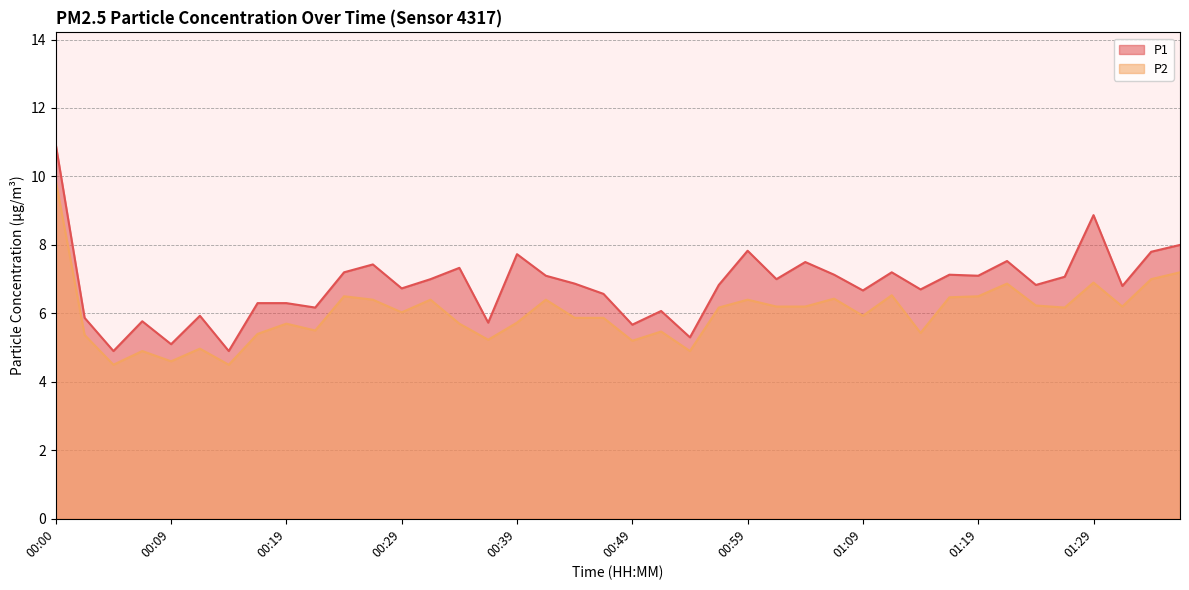

What is the difference between the P2 values at 00:39 and 00:29?

0.3